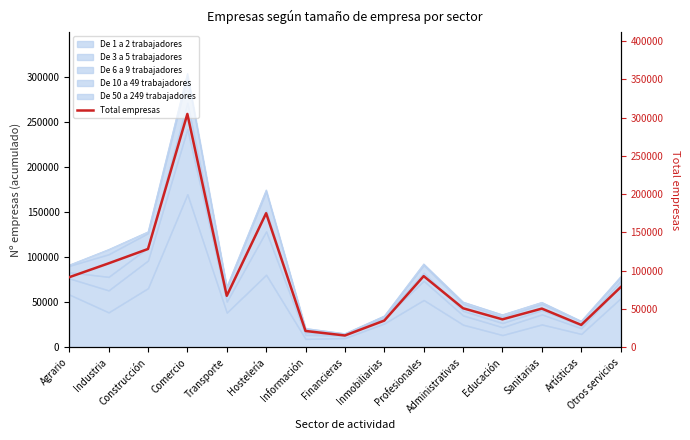

What is the approximate value at Profesionales, to the nearest 50?

93000